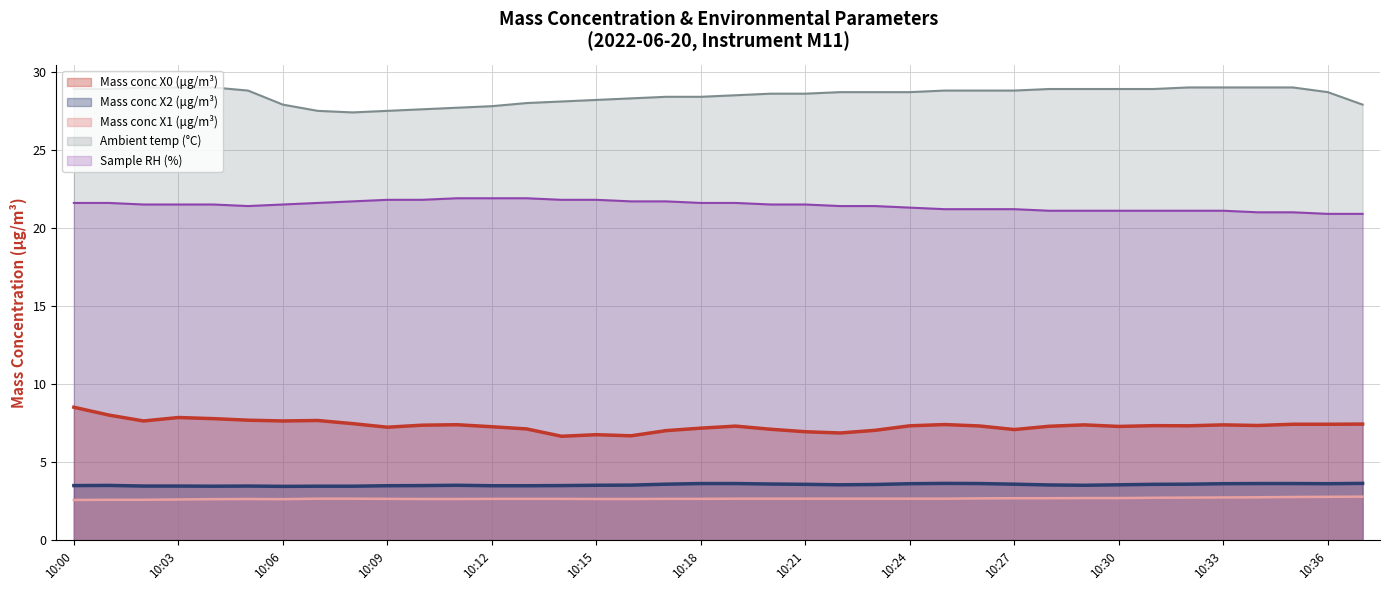

Does the chart have visible grid lines?

Yes